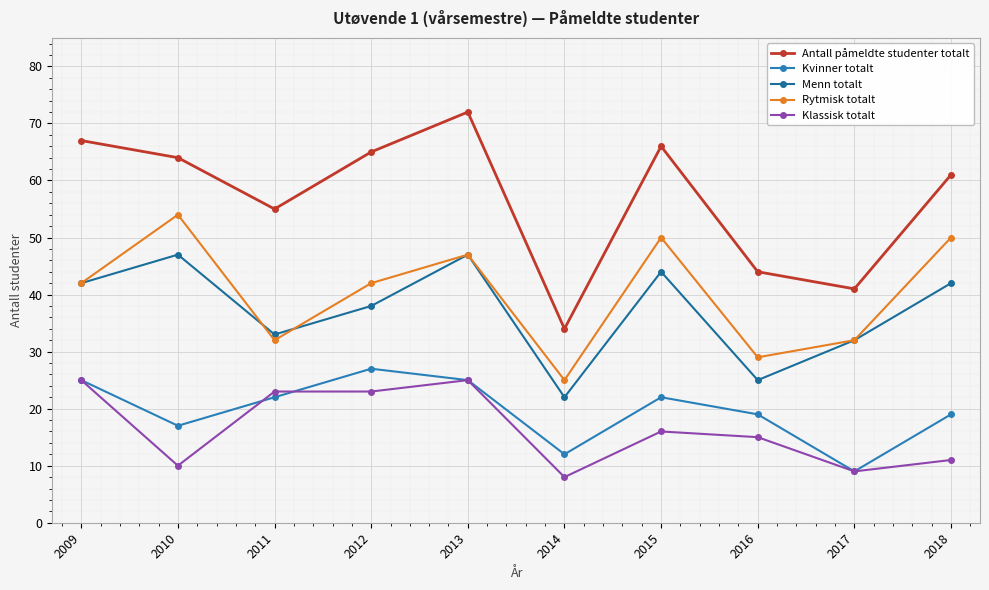

Reading right to left, transcribe all the data shown in this chart.

Antall påmeldte studenter totalt: 2018=61	2017=41	2016=44	2015=66	2014=34	2013=72	2012=65	2011=55	2010=64	2009=67
Kvinner totalt: 2018=19	2017=9	2016=19	2015=22	2014=12	2013=25	2012=27	2011=22	2010=17	2009=25
Menn totalt: 2018=42	2017=32	2016=25	2015=44	2014=22	2013=47	2012=38	2011=33	2010=47	2009=42
Rytmisk totalt: 2018=50	2017=32	2016=29	2015=50	2014=25	2013=47	2012=42	2011=32	2010=54	2009=42
Klassisk totalt: 2018=11	2017=9	2016=15	2015=16	2014=8	2013=25	2012=23	2011=23	2010=10	2009=25